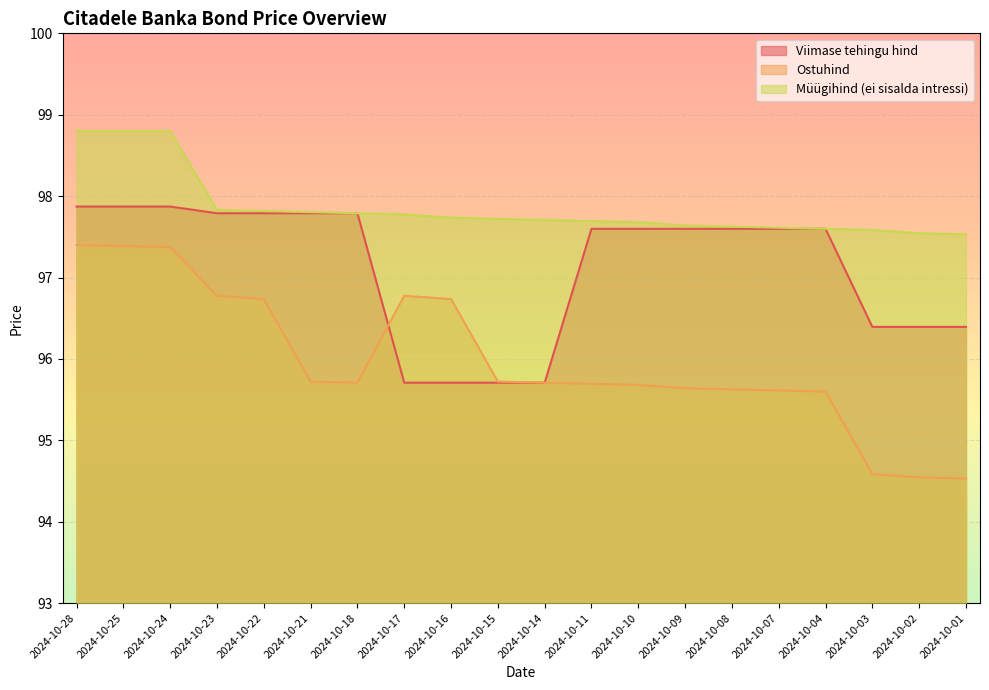

What are all the series names shown in the legend?

Viimase tehingu hind, Ostuhind, Müügihind (ei sisalda intressi)